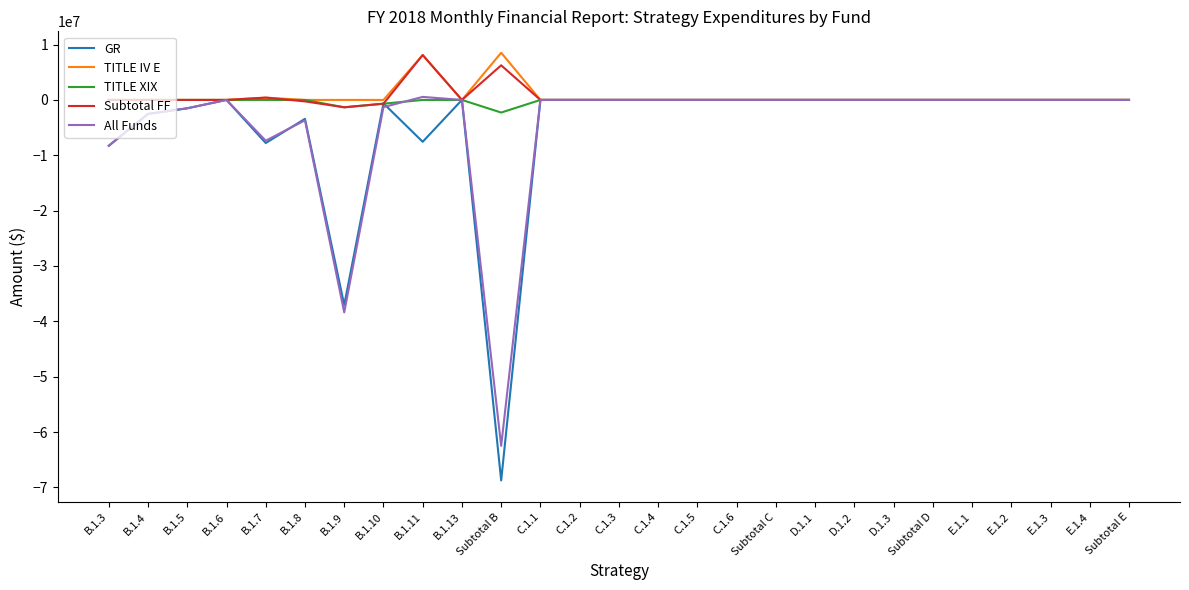

The Subtotal FF series shows 3920129 at B.1.5. True or false?

False